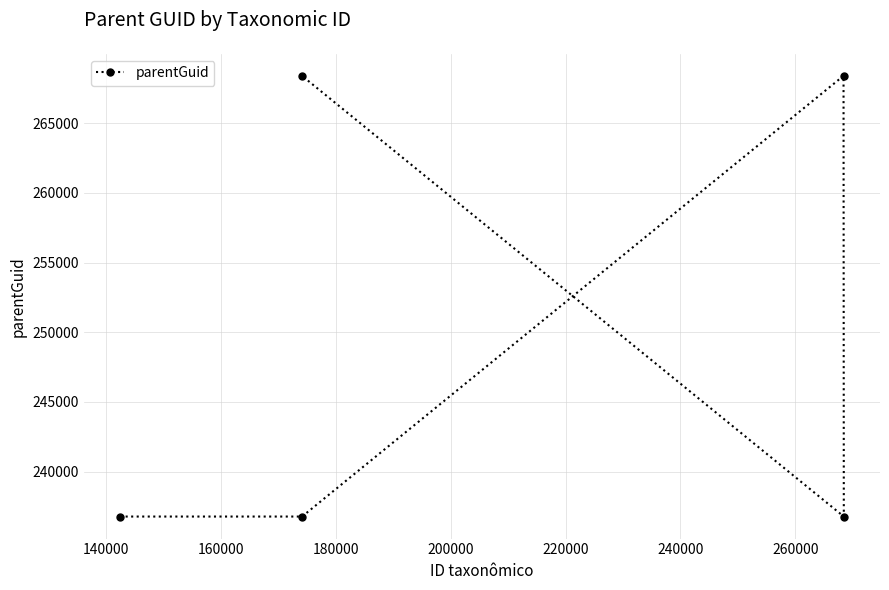

What is the maximum value shown in the chart?

268402